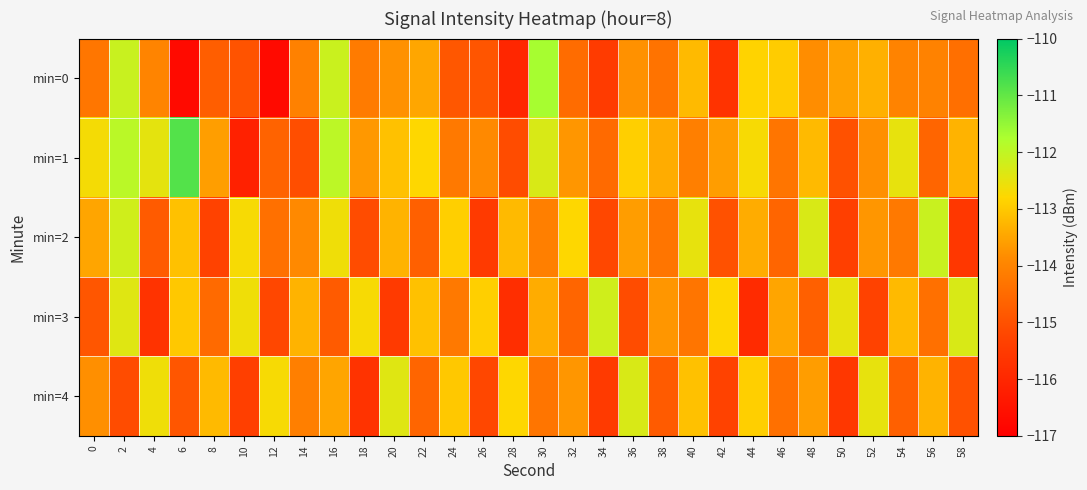

Reading left to right, what are all the values shown in this chart?

min=0: 0=-114.3	2=-112.1	4=-114.0	6=-116.7	8=-114.8	10=-115.0	12=-116.7	14=-114.0	16=-112.1	18=-114.2	20=-113.8	22=-113.5	24=-114.9	26=-114.9	28=-116.0	30=-111.7	32=-114.5	34=-115.5	36=-113.8	38=-114.3	40=-113.2	42=-115.7	44=-112.9	46=-112.9	48=-113.8	50=-113.5	52=-113.3	54=-114.0	56=-114.0	58=-114.4
min=1: 0=-112.7	2=-111.9	4=-112.5	6=-110.9	8=-113.6	10=-116.1	12=-114.6	14=-115.1	16=-112.0	18=-113.7	20=-113.1	22=-112.8	24=-114.2	26=-113.9	28=-115.1	30=-112.3	32=-113.7	34=-114.5	36=-112.9	38=-113.4	40=-114.1	42=-113.6	44=-112.7	46=-114.3	48=-113.2	50=-115.0	52=-113.8	54=-112.5	56=-114.6	58=-113.3
min=2: 0=-113.5	2=-112.2	4=-114.8	6=-113.1	8=-115.3	10=-112.7	12=-114.4	14=-113.9	16=-112.6	18=-115.1	20=-113.3	22=-114.7	24=-112.9	26=-115.5	28=-113.2	30=-114.1	32=-112.8	34=-115.2	36=-113.6	38=-114.3	40=-112.5	42=-115.0	44=-113.4	46=-114.6	48=-112.3	50=-115.4	52=-113.7	54=-114.2	56=-112.1	58=-115.6
min=3: 0=-114.9	2=-112.4	4=-115.7	6=-113.0	8=-114.5	10=-112.6	12=-115.2	14=-113.3	16=-114.8	18=-112.7	20=-115.5	22=-113.1	24=-114.2	26=-112.9	28=-115.8	30=-113.4	32=-114.6	34=-112.2	36=-115.1	38=-113.7	40=-114.3	42=-112.8	44=-115.9	46=-113.5	48=-114.7	50=-112.5	52=-115.3	54=-113.2	56=-114.4	58=-112.3
min=4: 0=-113.8	2=-115.1	4=-112.6	6=-114.9	8=-113.2	10=-115.4	12=-112.7	14=-114.1	16=-113.5	18=-115.7	20=-112.4	22=-114.6	24=-113.0	26=-115.2	28=-112.8	30=-114.3	32=-113.7	34=-115.5	36=-112.3	38=-114.8	40=-113.1	42=-115.3	44=-112.9	46=-114.4	48=-113.6	50=-115.6	52=-112.5	54=-114.7	56=-113.3	58=-115.0